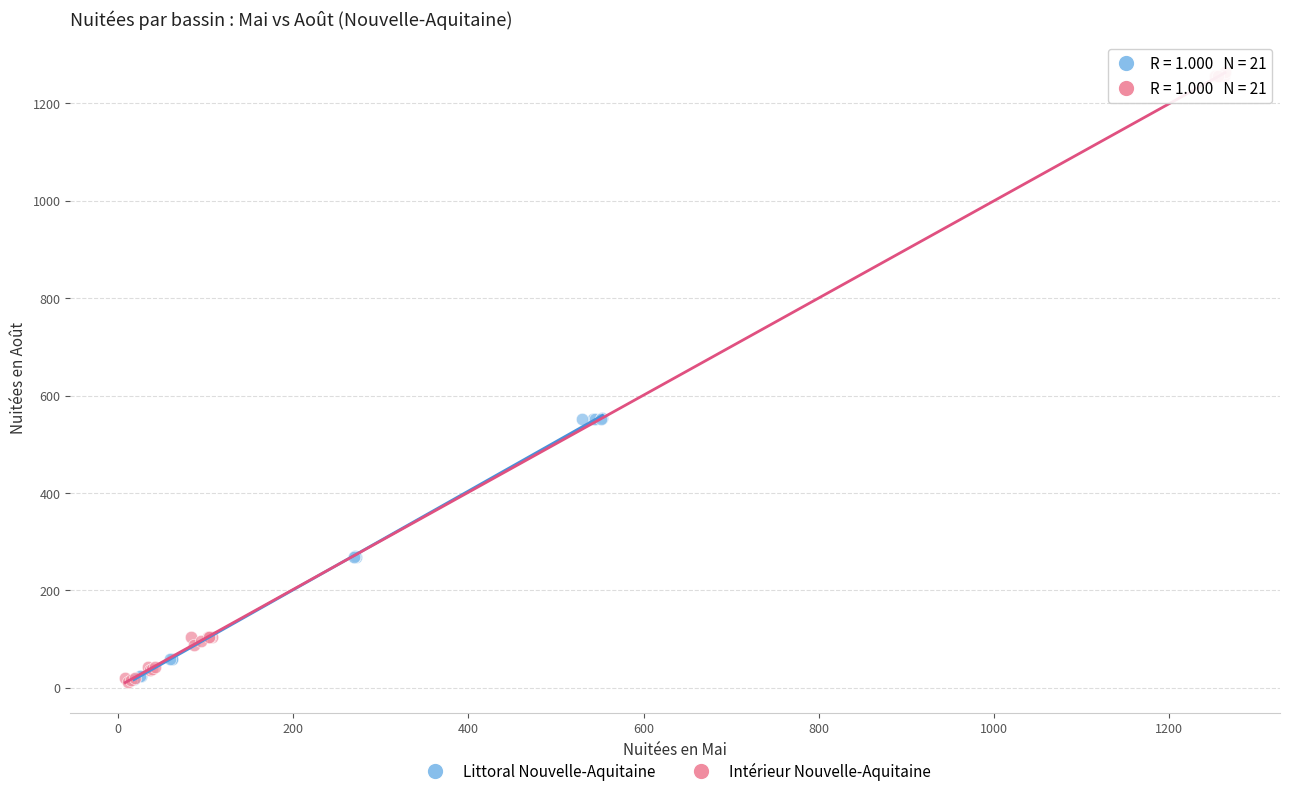

Which series has the largest Y range (max minus min)?

Intérieur Nouvelle-Aquitaine